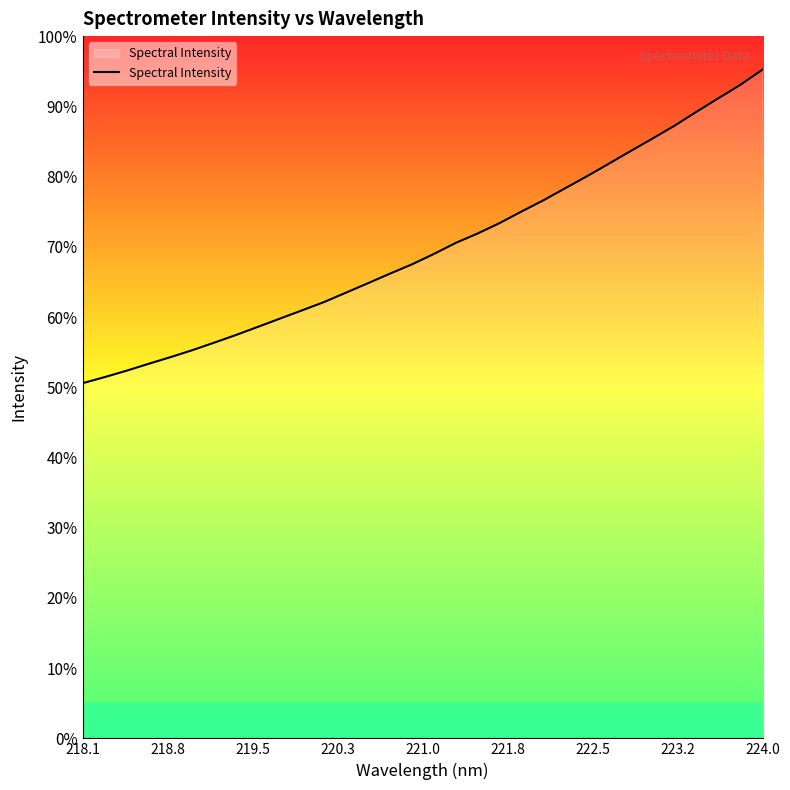

Does the chart display data point markers on the line(s)?

No